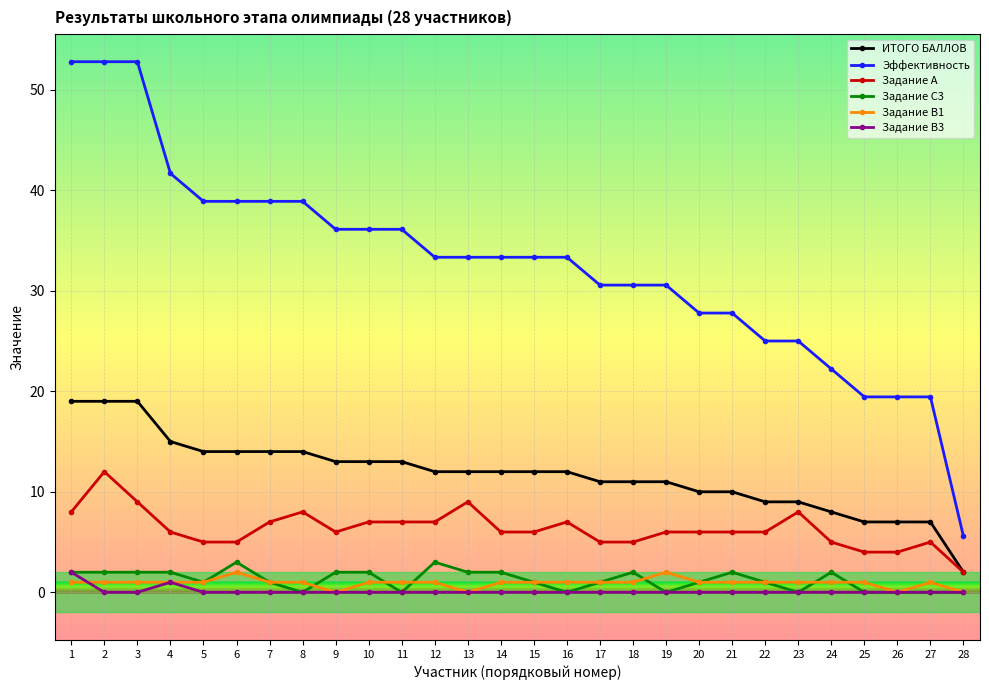

What is the total value across all series at 27?

32.4